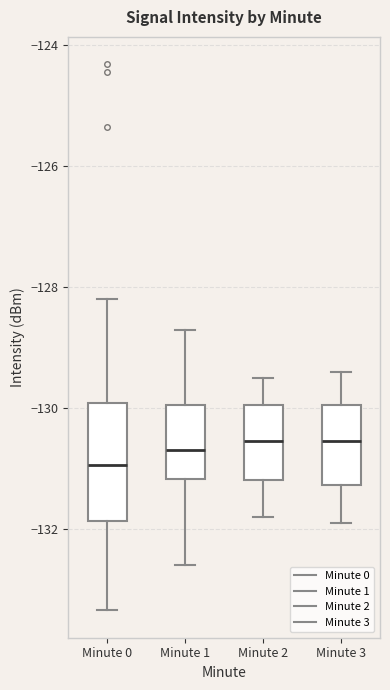

Reading left to right, read every box against the y-axis: the position of its median line, the range the box covers, and the ends of its whiskers. The values are not printed on the chart, so give them approximately, as read against the axis.

Minute 0: median -131.0, box -131.8 to -130.0, whiskers -133.4 to -128.2
Minute 1: median -130.6, box -131.2 to -130.0, whiskers -132.6 to -128.8
Minute 2: median -130.6, box -131.2 to -130.0, whiskers -131.8 to -129.4
Minute 3: median -130.6, box -131.2 to -130.0, whiskers -131.8 to -129.4